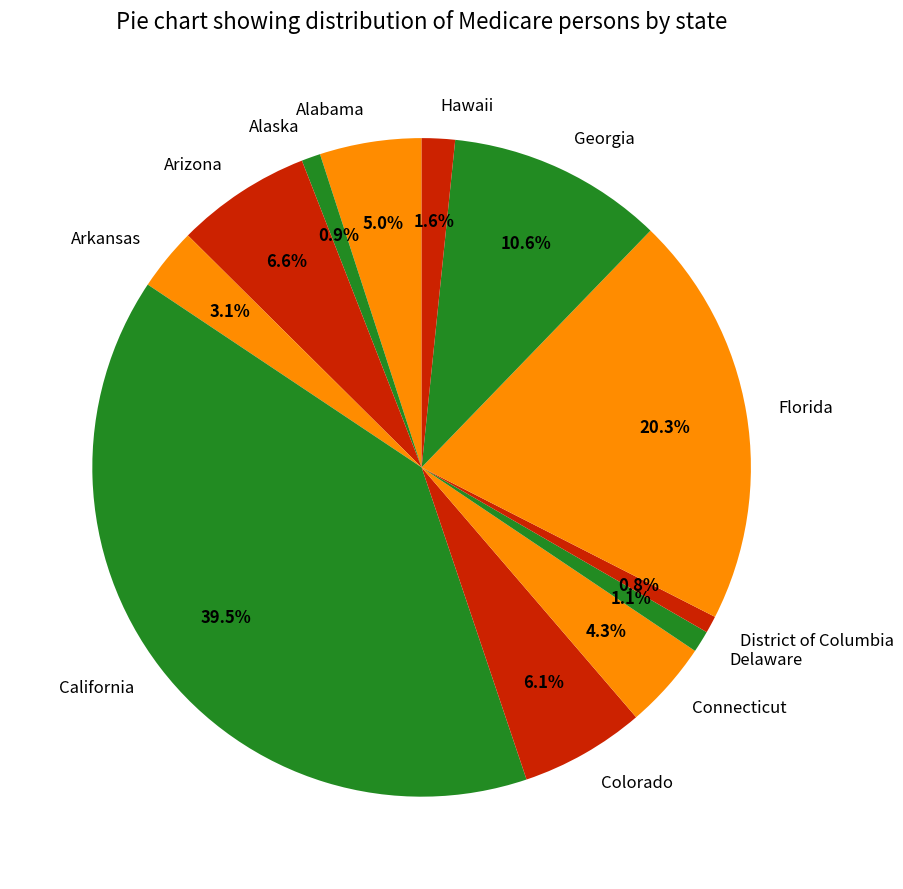

Which has a higher value, Delaware or Alabama?

Alabama